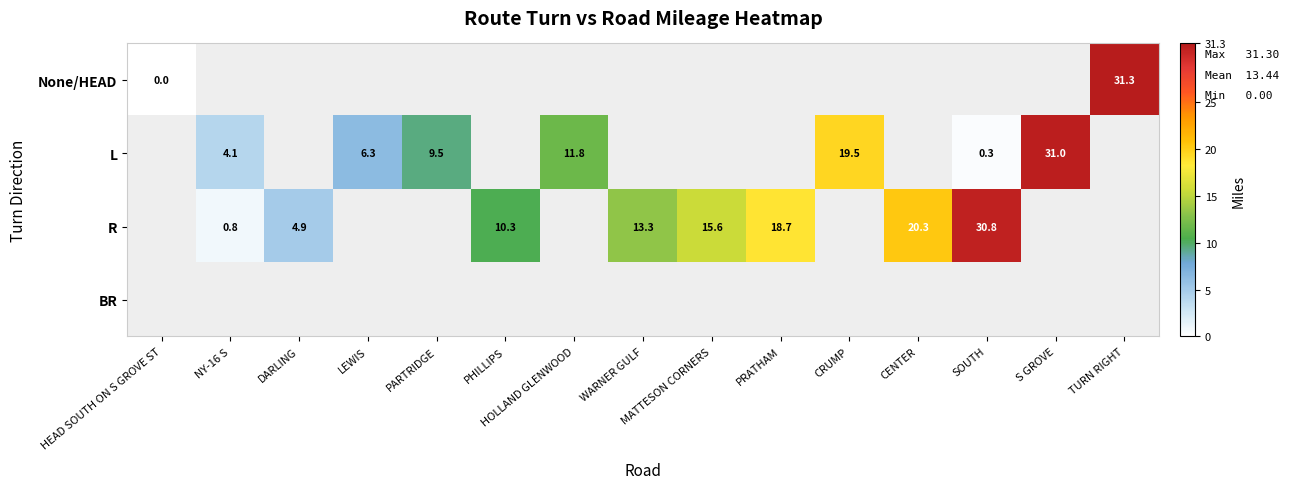

What is the difference between the R values at PRATHAM and PHILLIPS?

8.4